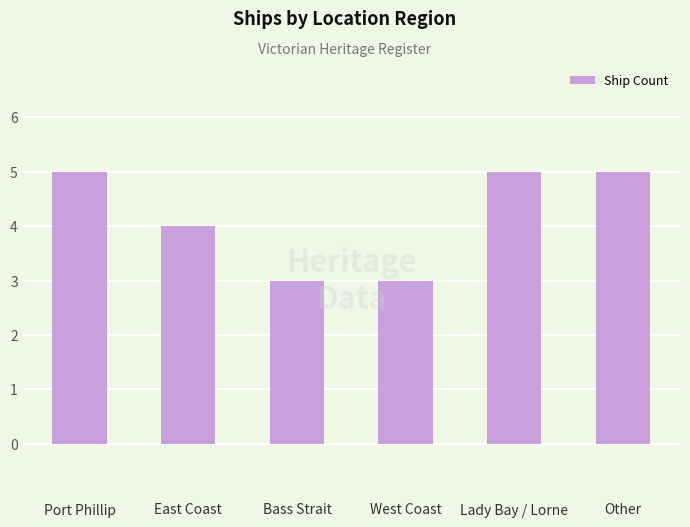

Does the chart contain any negative values?

No